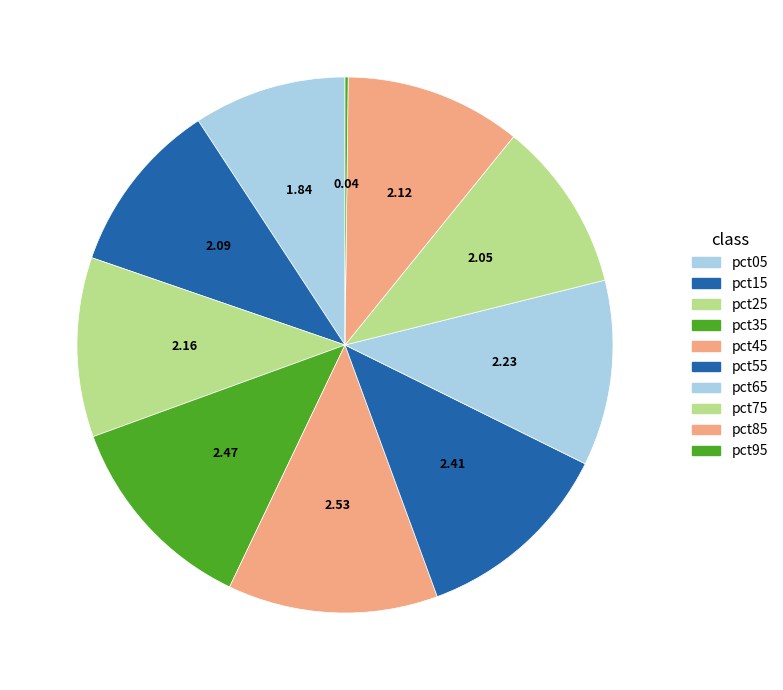

To the nearest percent, what is the average slice percentage?

10%